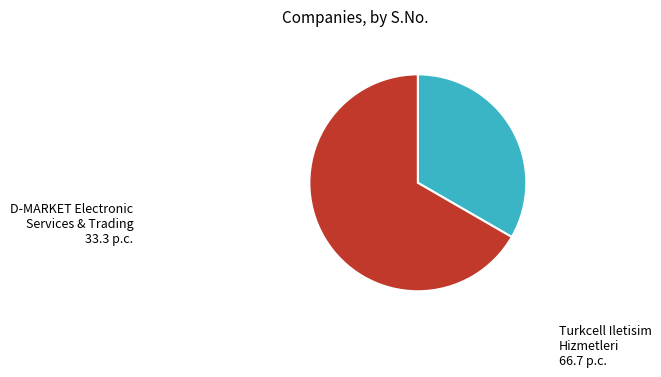

True or false: D-MARKET Electronic Services & Trading accounts for 33% of the total.

True